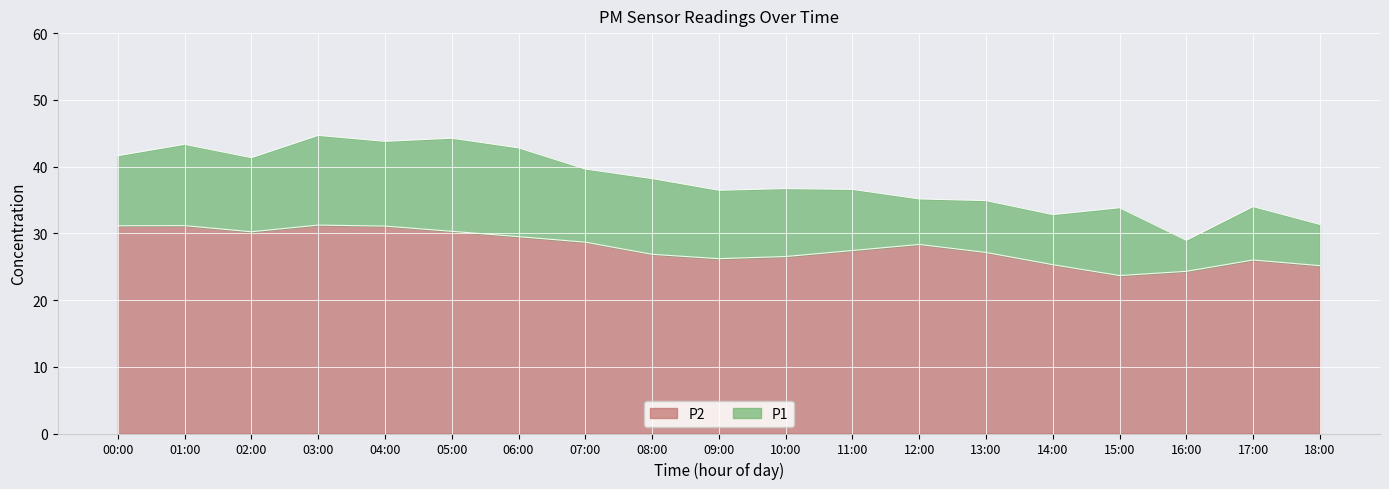

True or false: P1 and P2 intersect in this chart.

False